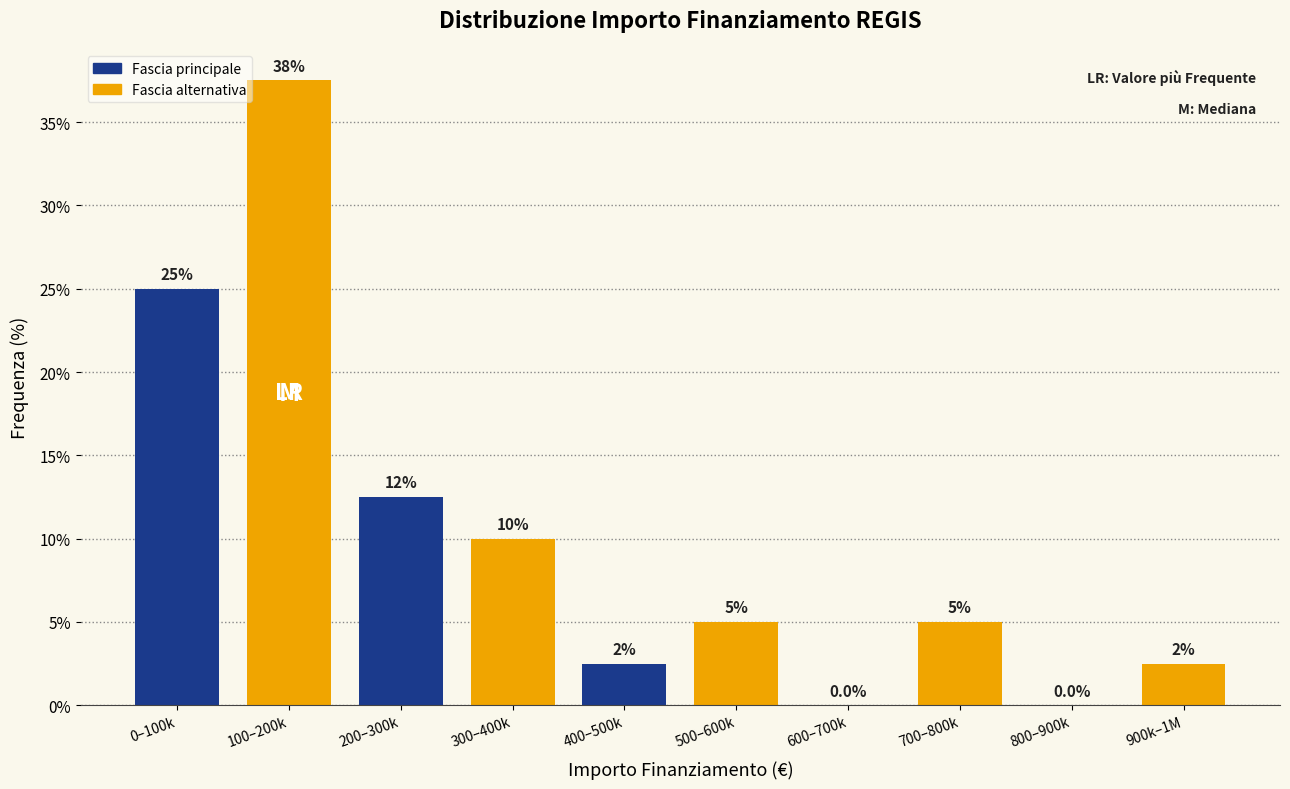

Reading left to right, extract all data points from this chart.

0–100k=25.0	100–200k=37.5	200–300k=12.5	300–400k=10.0	400–500k=2.5	500–600k=5.0	600–700k=0.0	700–800k=5.0	800–900k=0.0	900k–1M=2.5